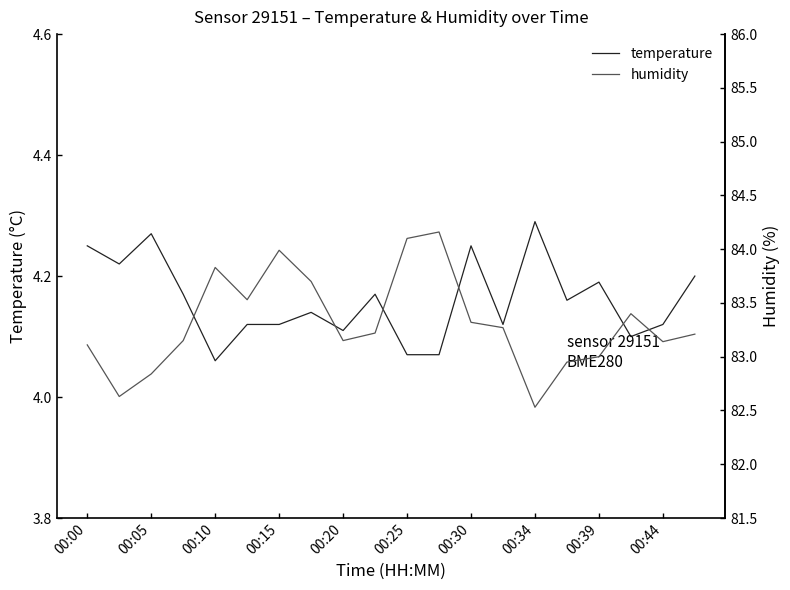

Reading left to right, extract all data points from this chart.

temperature: 4.2	4.2	4.3	4.2	4.1	4.1	4.1	4.1	4.1	4.2	4.1	4.1	4.2	4.1	4.3	4.2	4.2	4.1	4.1	4.2
humidity: 83.1	82.6	82.8	83.2	83.8	83.5	84.0	83.7	83.2	83.2	84.1	84.2	83.3	83.3	82.5	83.0	83.0	83.4	83.1	83.2